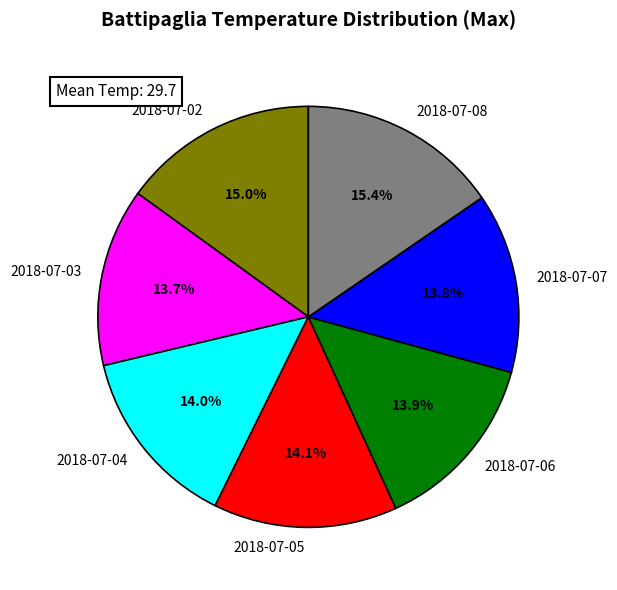

Combined, do 2018-07-07 and 2018-07-05 account for over 50%?

No